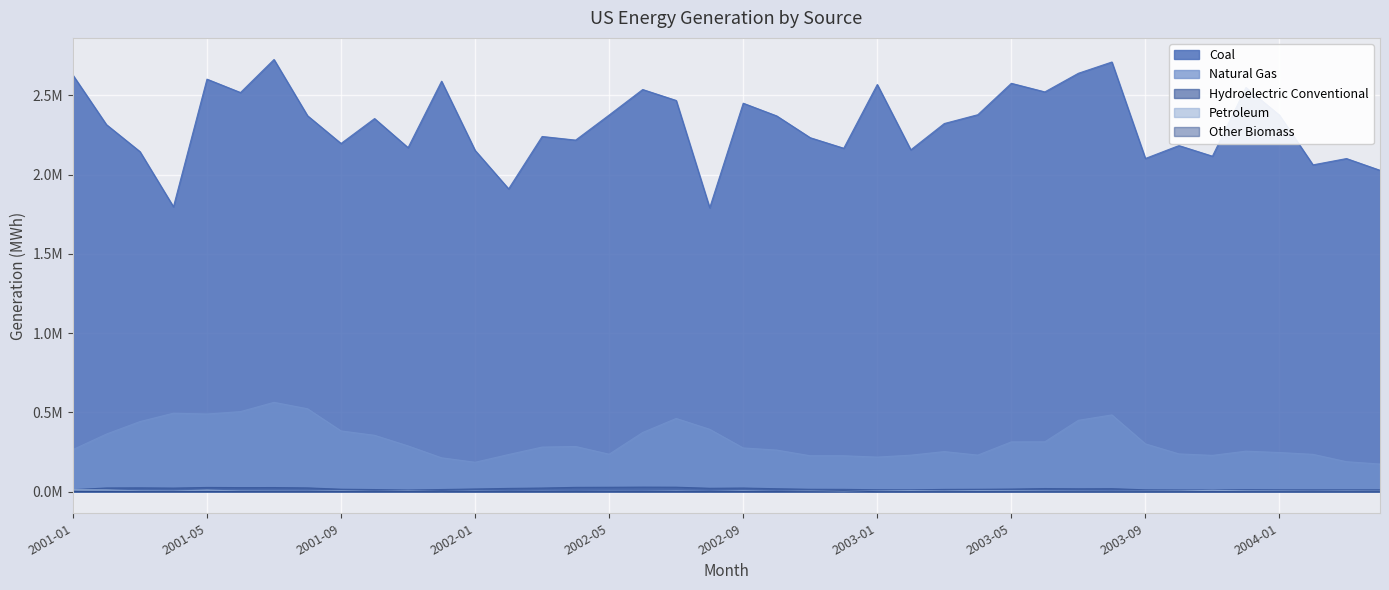

Which label corresponds to the largest value in the chart?

2001-07